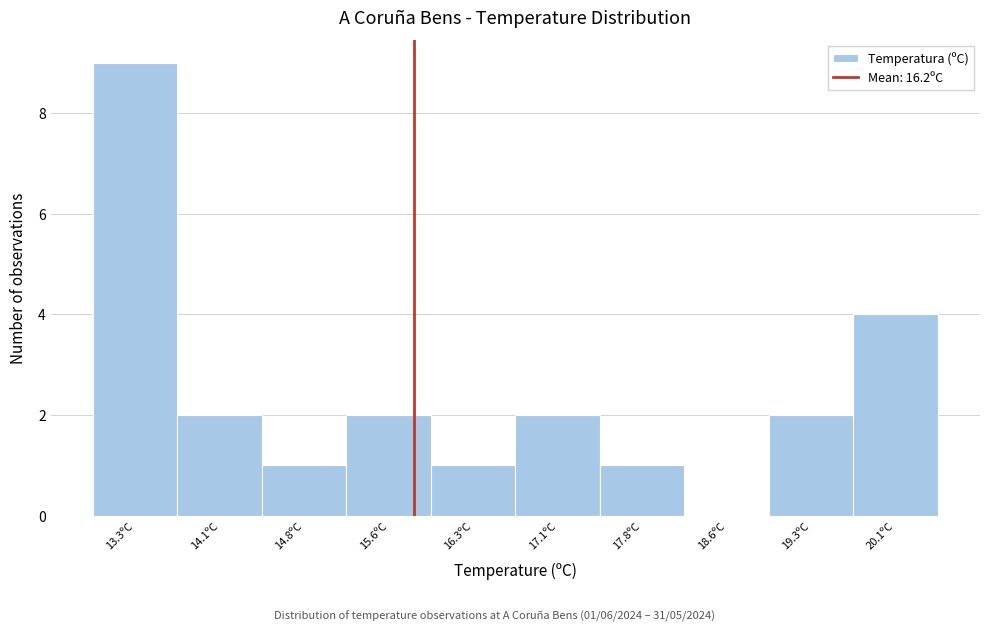

Reading left to right, what are all the values shown in this chart?

13.3ºC=9	14.1ºC=2	14.8ºC=1	15.6ºC=2	16.3ºC=1	17.1ºC=2	17.8ºC=1	18.6ºC=0	19.3ºC=2	20.1ºC=4